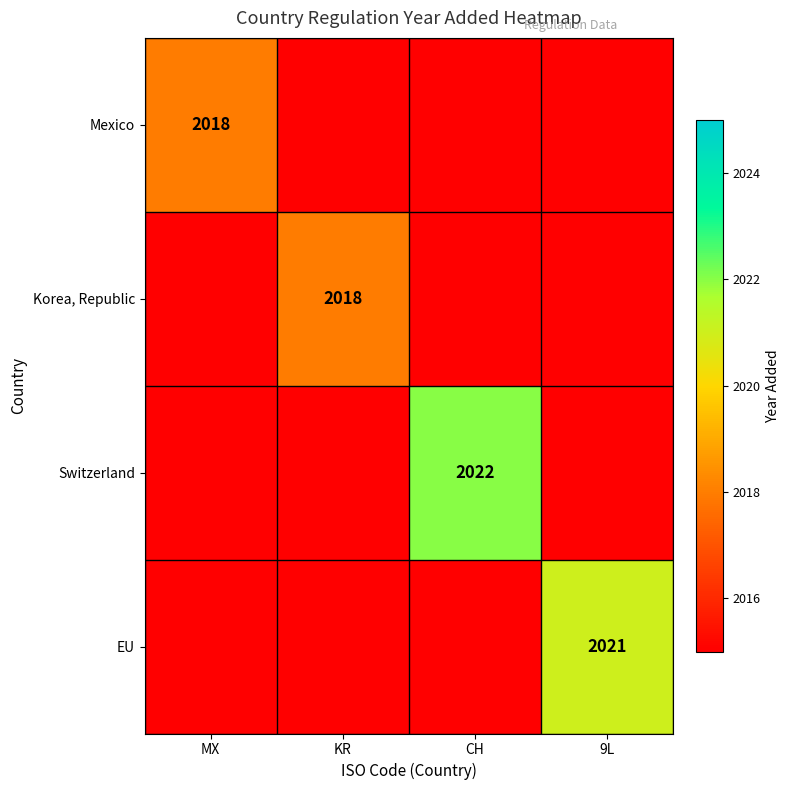

Is it true that Korea, Republic equals 2018 at KR?

True